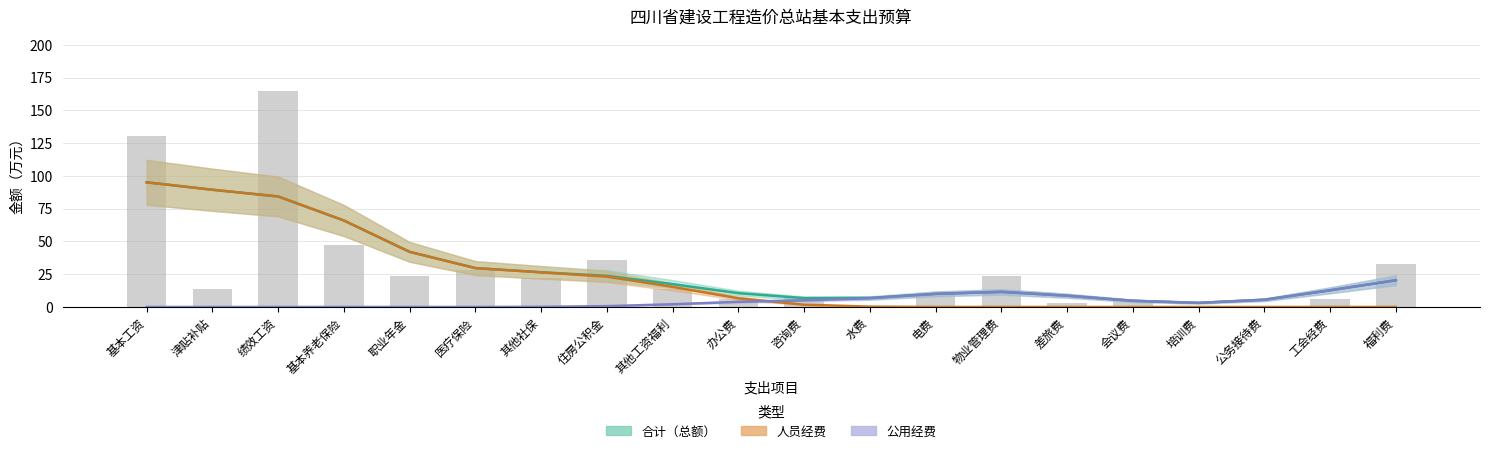

List the series in order of their peak value, lowest first.

公用经费, 合计, 人员经费